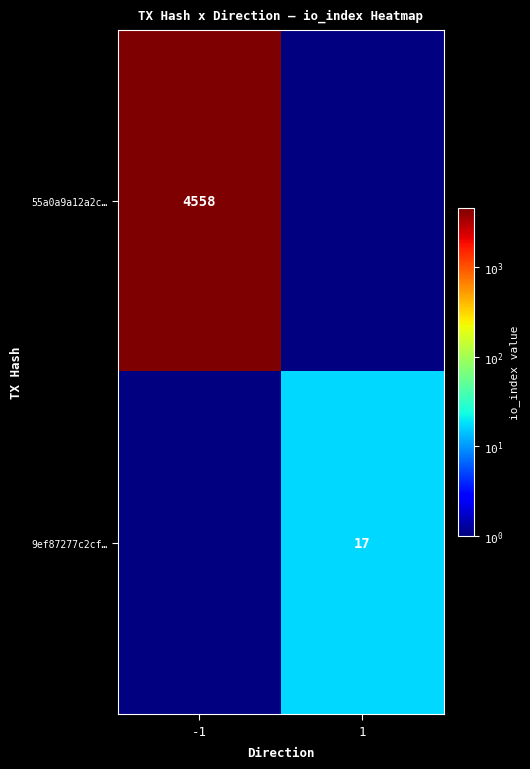

Is the value of 55a0a9a12a2c… at -1 greater than the value of 9ef87277c2cf… at 1?

Yes